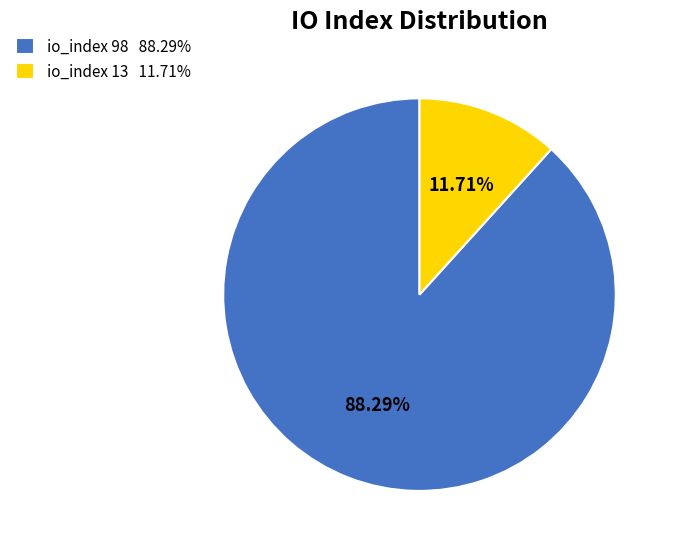

Do io_index 13 11.71% and io_index 98 88.29% together represent more than half of the pie?

Yes